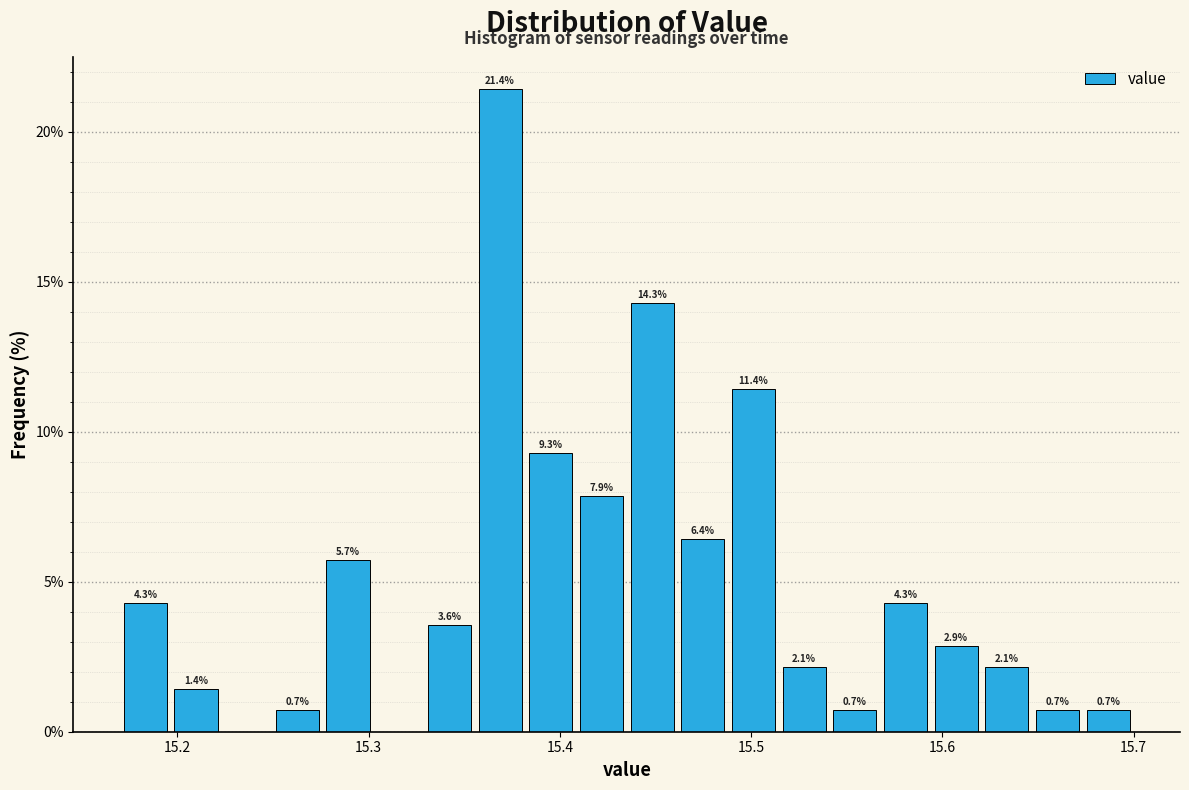

Around what value on the x-axis is the tallest bar? Give the approximate position of its centre, as read against the axis.

15.37